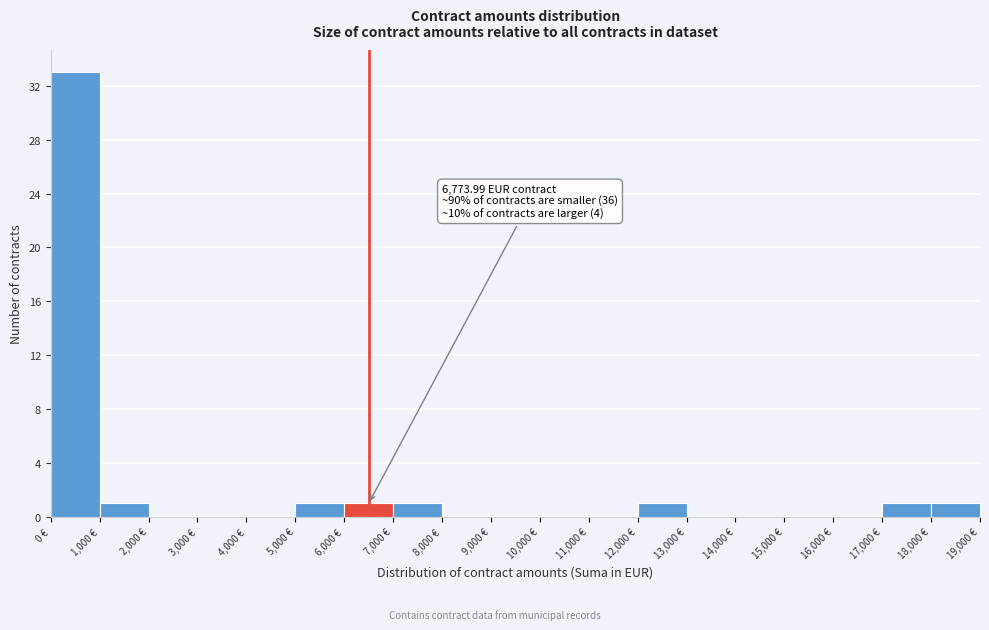

Over which range of the x-axis is the bar tallest?

0 to 1000